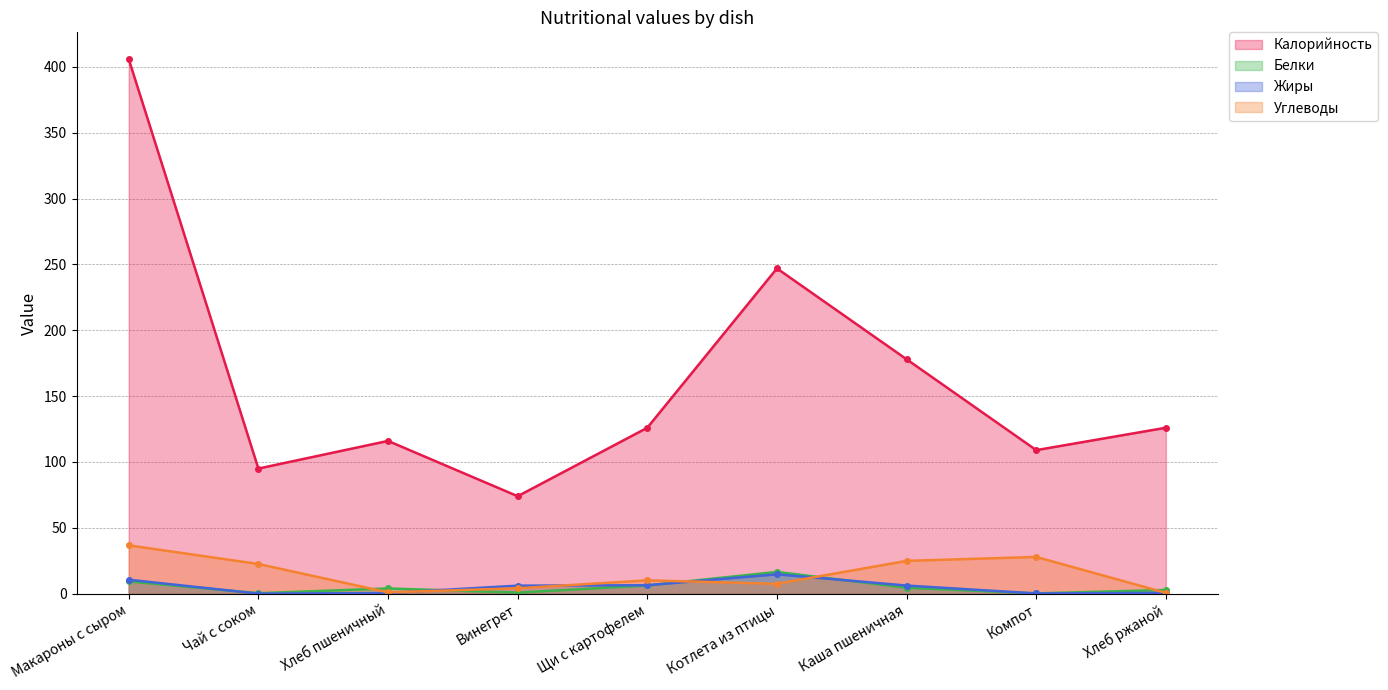

True or false: Калорийность and Жиры intersect in this chart.

False